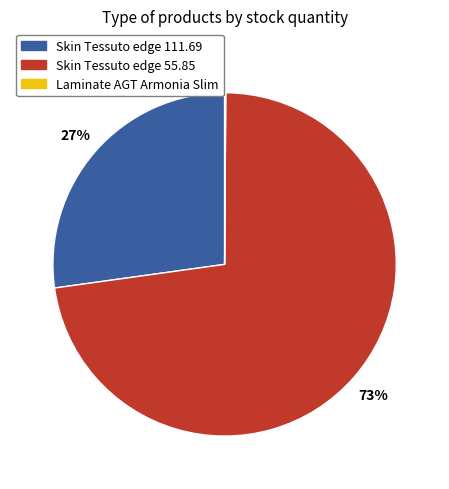

To the nearest percent, what is the difference between the largest and smallest slice percentages?

73%